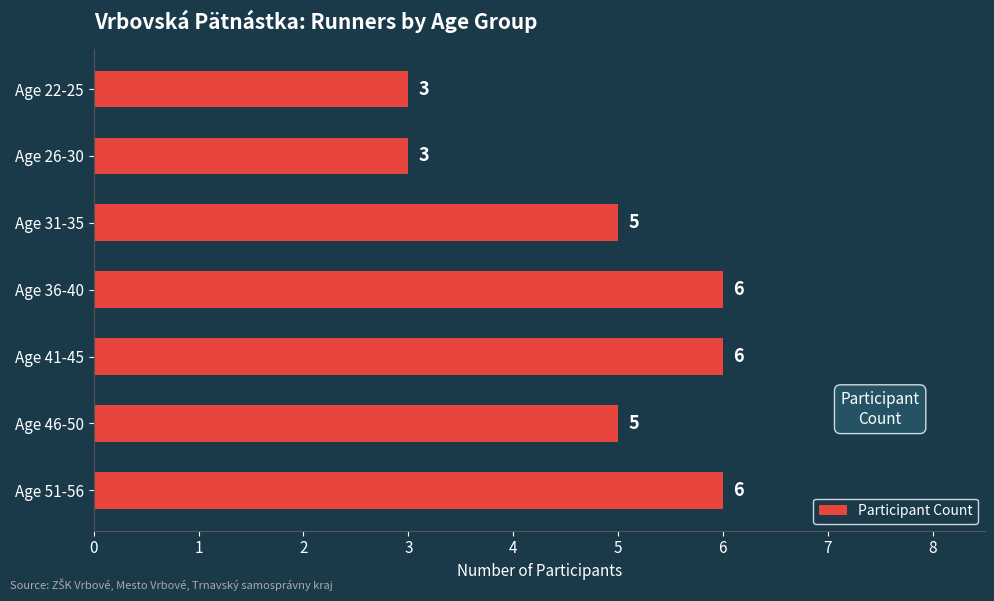

True or false: the data shows 5 at Age 22-25.

False